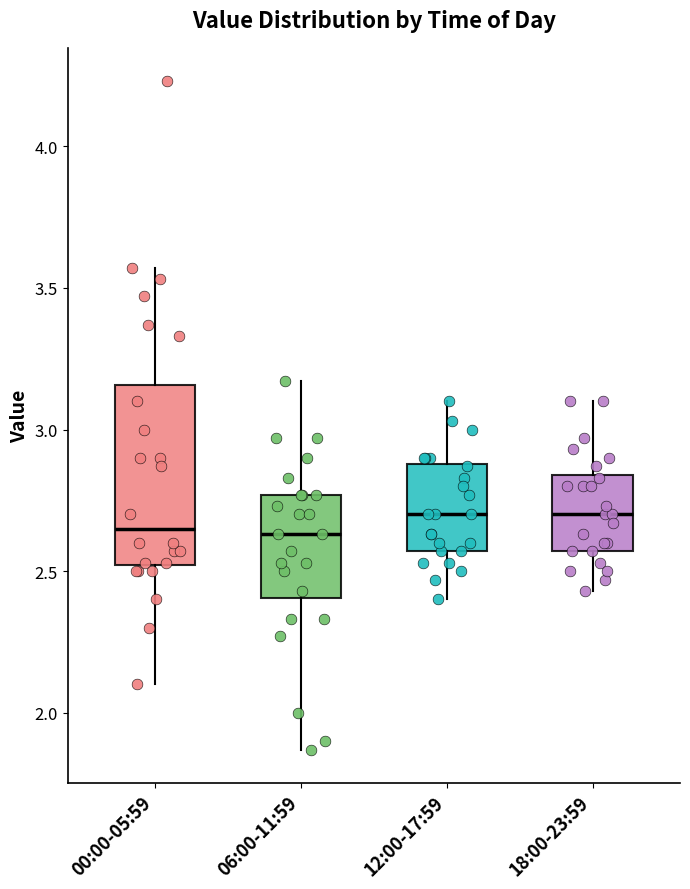

Reading left to right, transcribe this box plot: for each box, give where its median line is, the range the box spans, and where its two whiskers end, as read against the y-axis. The values are not printed on the chart, so give them approximately, as read against the axis.

00:00-05:59: median 2.65, box 2.50 to 3.15, whiskers 2.10 to 3.55
06:00-11:59: median 2.65, box 2.40 to 2.75, whiskers 1.85 to 3.15
12:00-17:59: median 2.70, box 2.55 to 2.90, whiskers 2.40 to 3.10
18:00-23:59: median 2.70, box 2.55 to 2.85, whiskers 2.45 to 3.10